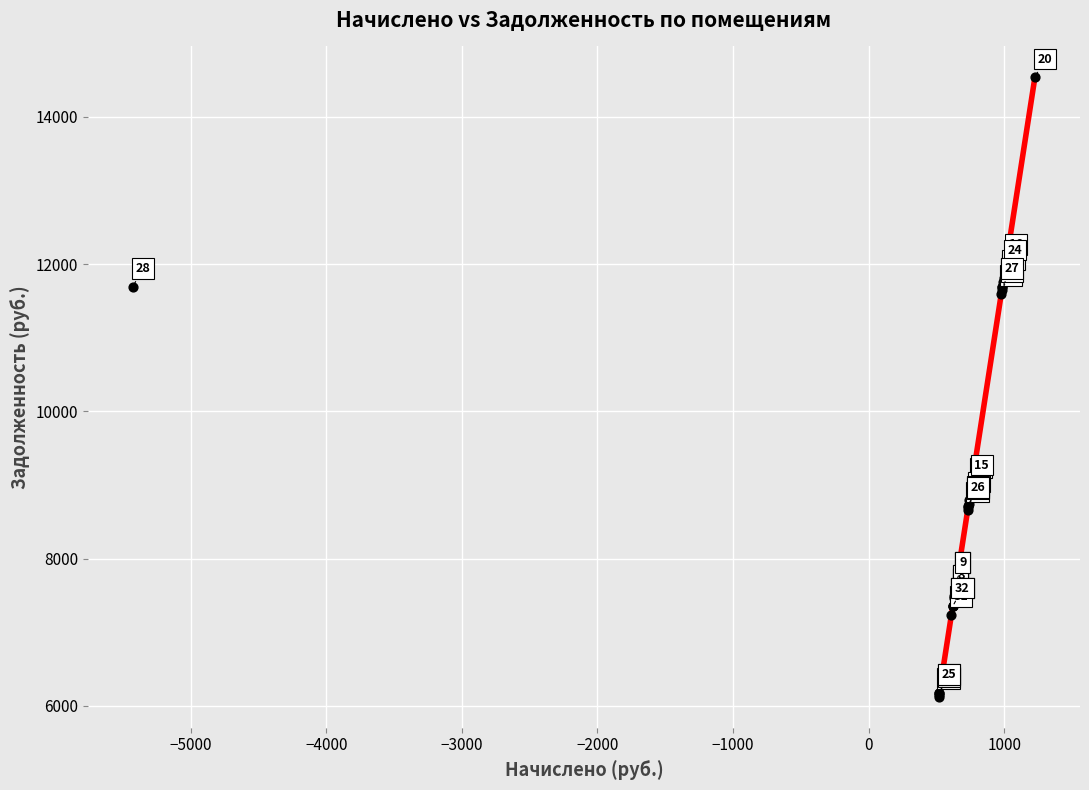

What Y value in the scatter plot is closest to 10329?

11596.8